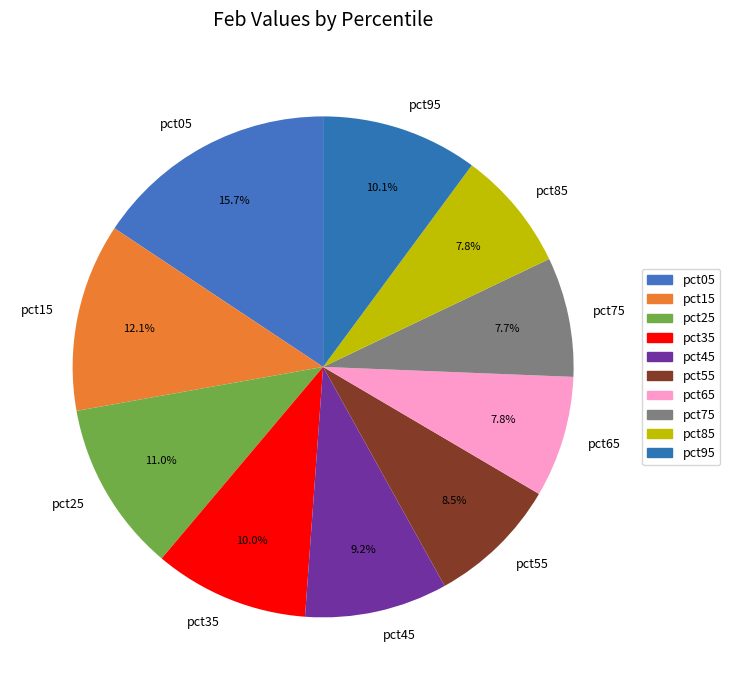

Which category has the biggest portion of the pie?

pct05